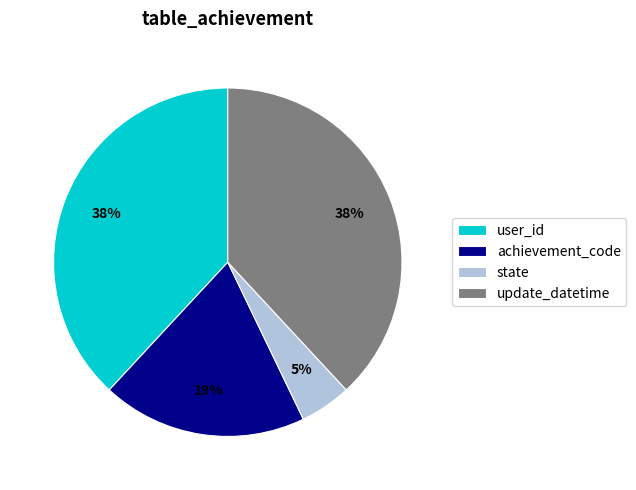

Count the number of slices in the pie.

4